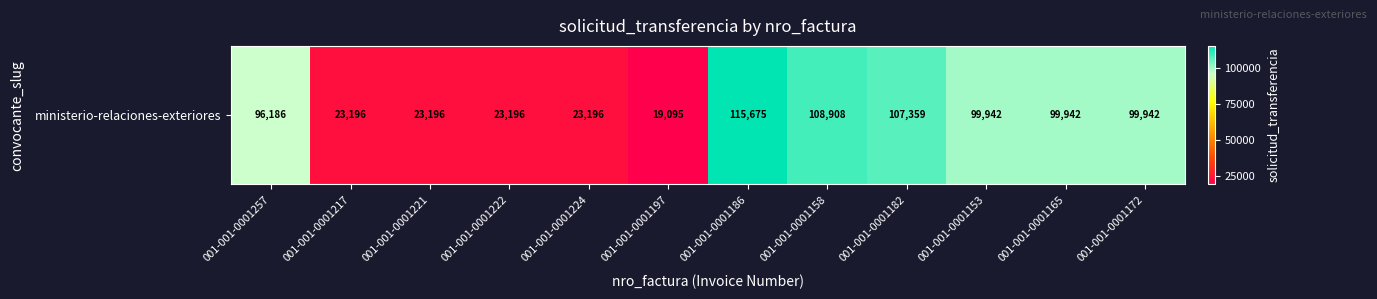

What is the difference between the maximum and minimum values?

96580